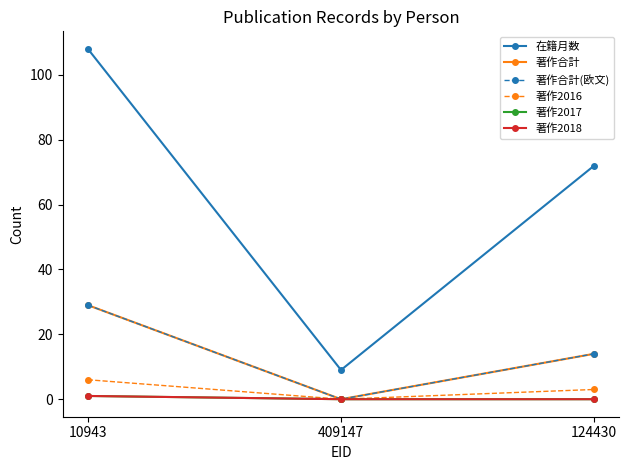

What is the label of the 3rd point from the left?

124430